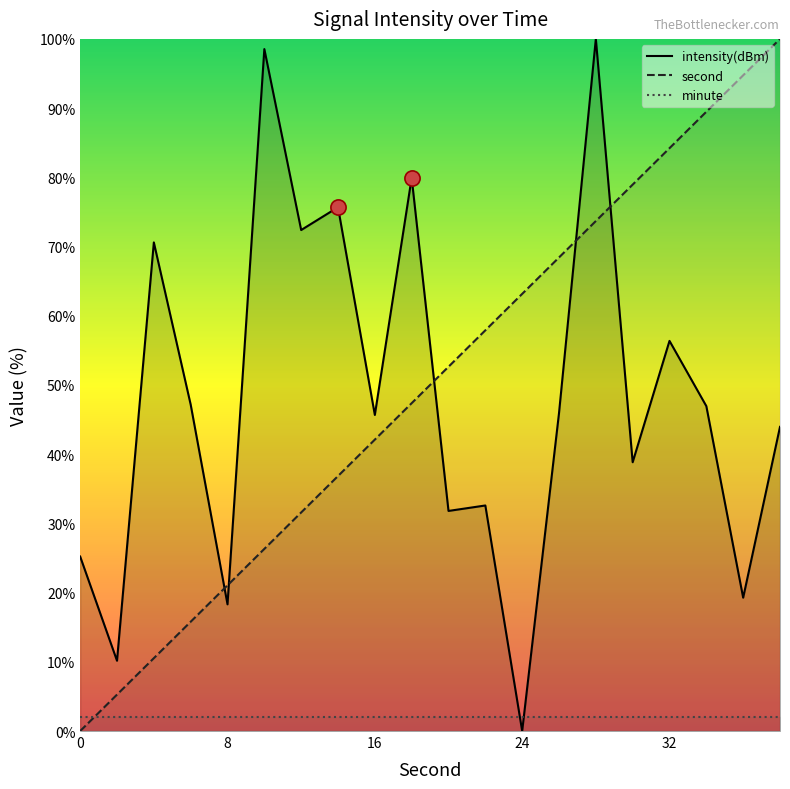

Which series reaches the minimum Y coordinate?

second